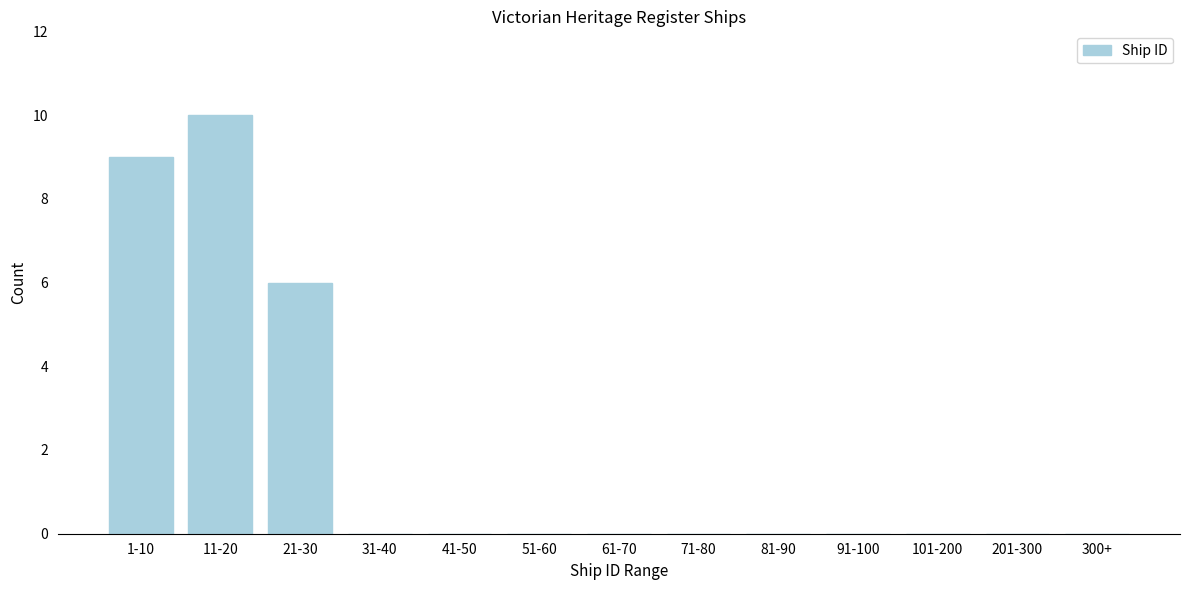

Reading left to right, extract all data points from this chart.

1-10=9	11-20=10	21-30=6	31-40=0	41-50=0	51-60=0	61-70=0	71-80=0	81-90=0	91-100=0	101-200=0	201-300=0	300+=0